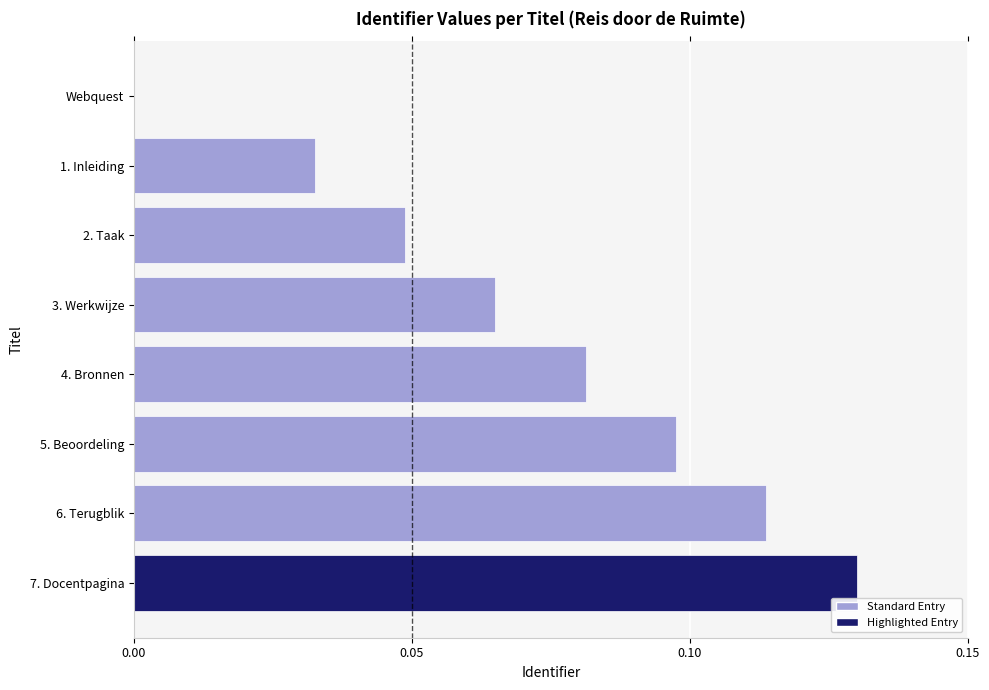

Which has a higher value, 1. Inleiding or 5. Beoordeling?

5. Beoordeling